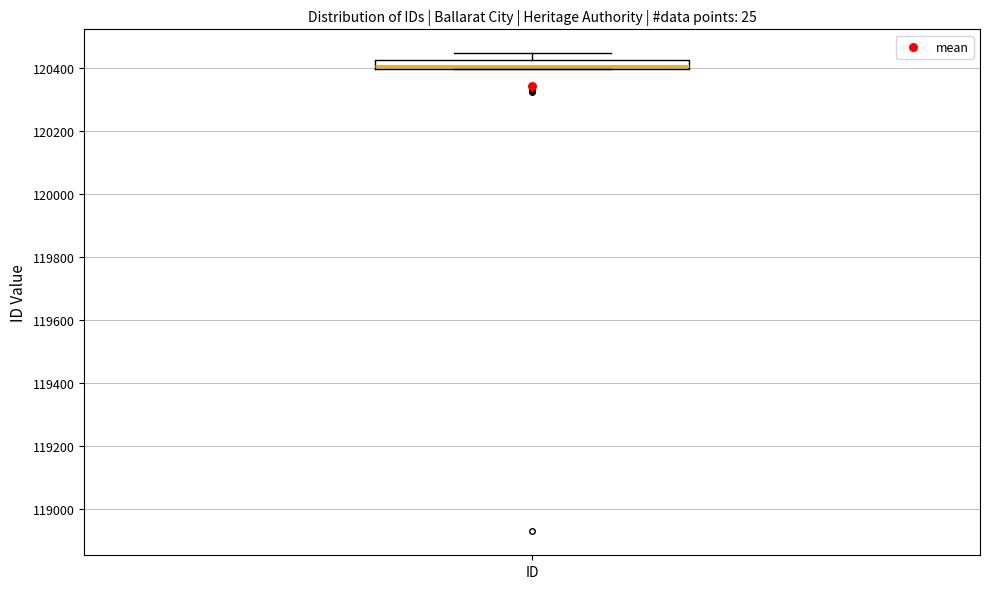

Where is the lower edge of the box for ID on the y-axis? The values are not printed on the chart, so give them approximately, as read against the axis.

120400